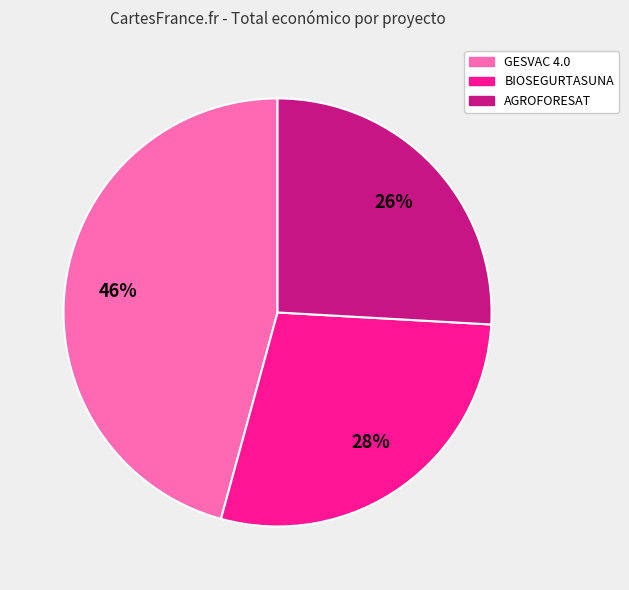

To the nearest percent, what is the average slice percentage?

33%